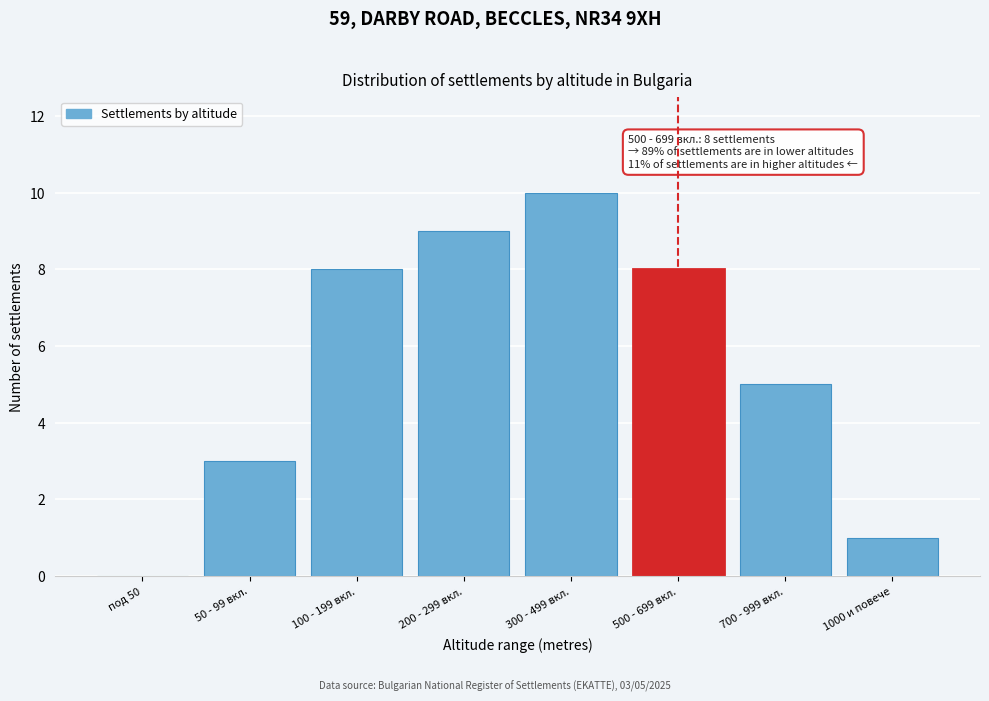

Reading left to right, list all the values displayed in this chart.

под 50=0	50 - 99 вкл.=3	100 - 199 вкл.=8	200 - 299 вкл.=9	300 - 499 вкл.=10	500 - 699 вкл.=8	700 - 999 вкл.=5	1000 и повече=1